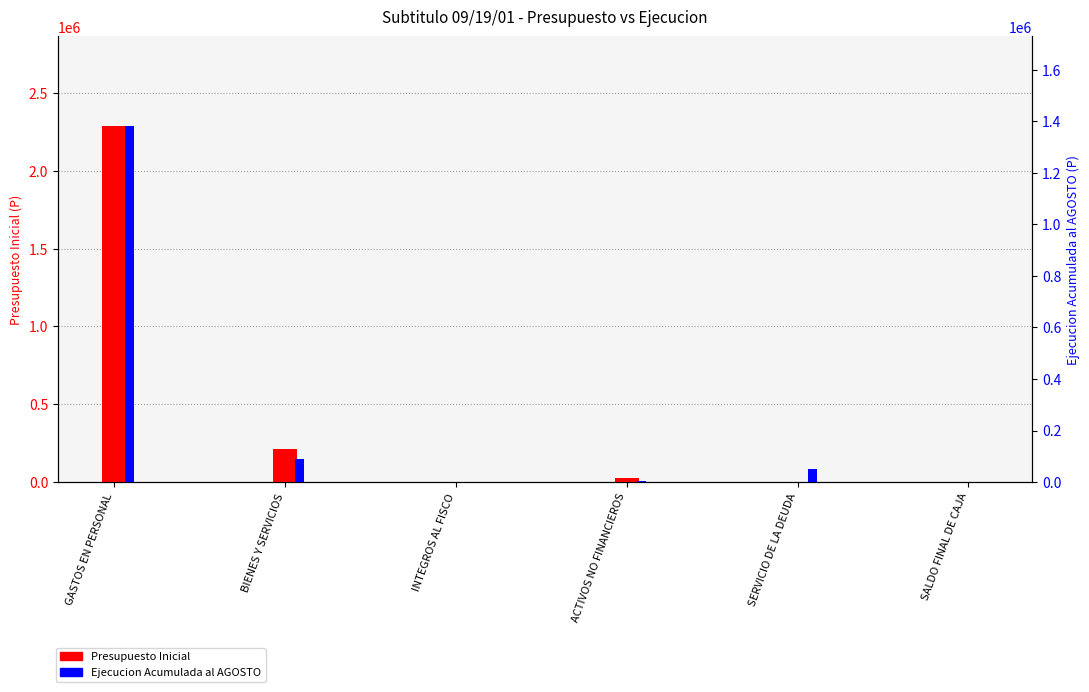

What is the total value across all series at BIENES Y SERVICIOS?

300576